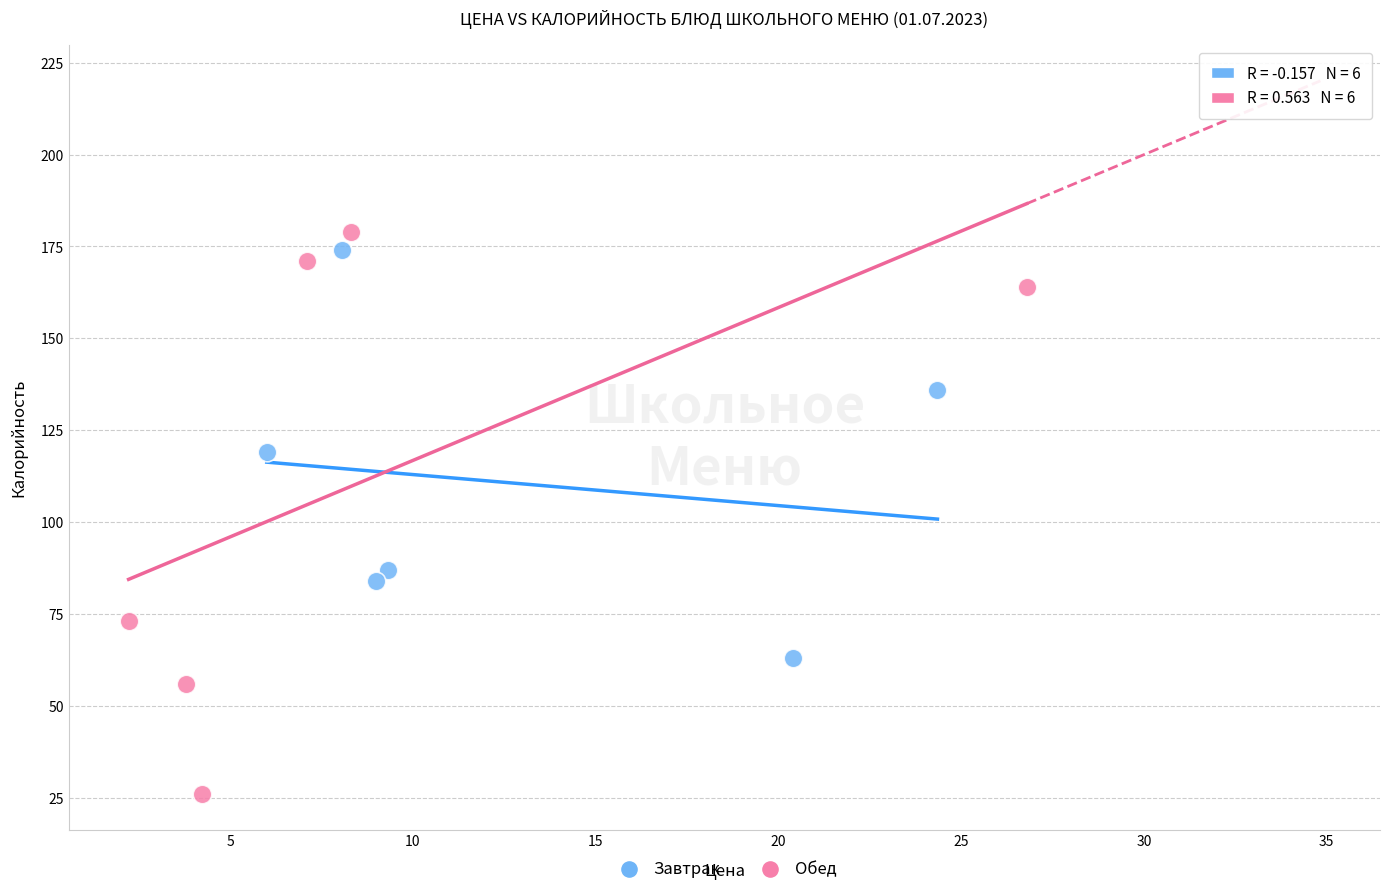

Which series has the largest Y range (max minus min)?

Обед